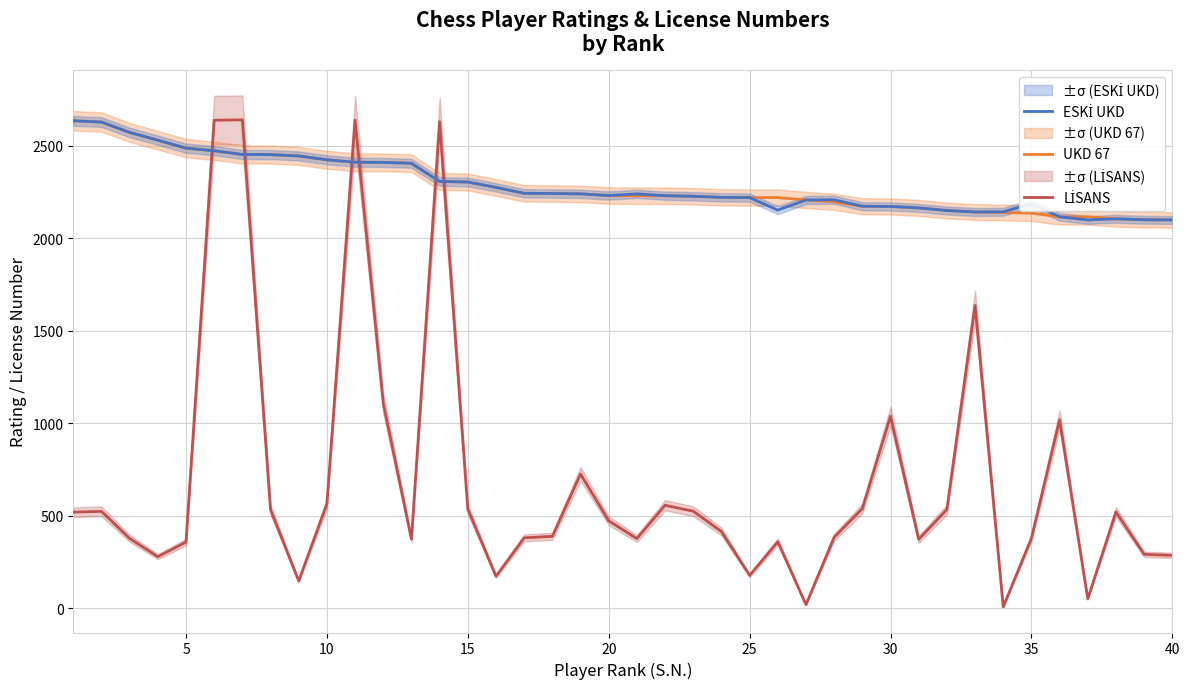

What is the maximum value shown in the chart?

2640